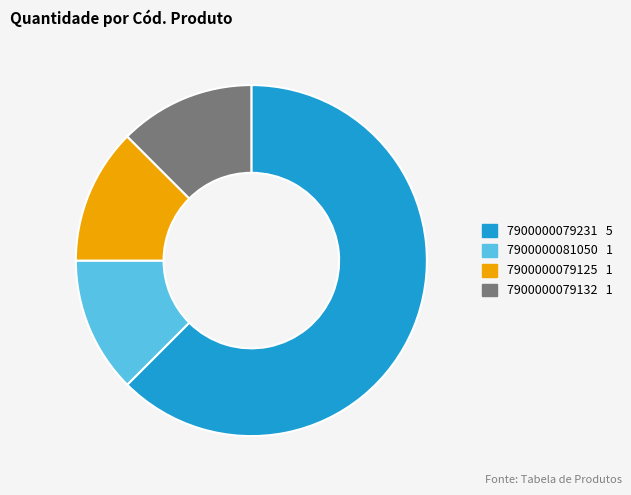

Which slice is the largest?

7900000079231